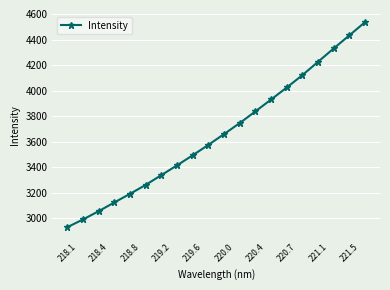

Reading right to left, extract all data points from this chart.

4536.3	4433.1	4330.5	4226.0	4121.4	4024.4	3930.5	3837.6	3746.2	3659.9	3575.5	3494.1	3415.2	3338.8	3262.1	3192.1	3124.7	3056.3	2991.4	2931.1